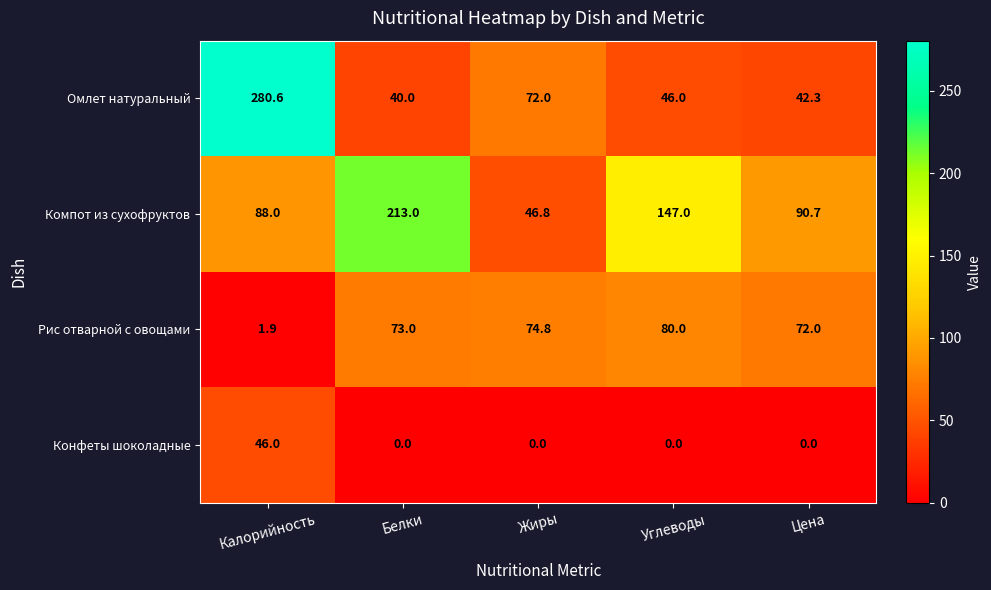

What is the sum of all Компот из сухофруктов values?

585.5